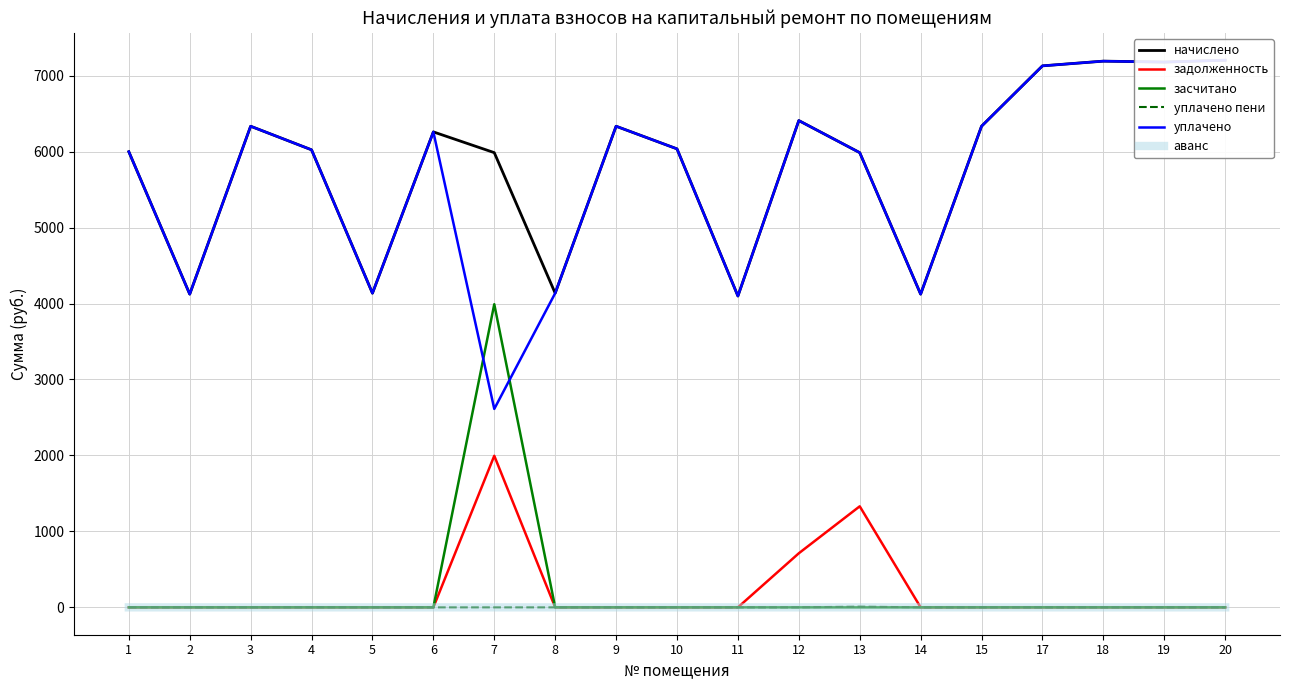

Reading right to left, extract all data points from this chart.

начислено: 7203.6	7178.8	7191.2	7129.1	6334.2	4123.4	5986.4	6408.7	4098.6	6036.1	6334.2	4135.9	5986.4	6259.7	4135.9	6023.7	6334.2	4123.4	5998.9
задолженность: 0.0	0.0	0.0	0.0	0.0	0.0	1330.3	712.1	0.0	0.0	0.0	0.0	1995.5	0.0	0.0	0.0	0.0	0.0	0.0
засчитано: 0.0	0.0	0.0	0.0	0.0	0.0	0.0	0.0	0.0	0.0	0.0	0.0	3991.0	0.0	0.0	0.0	0.0	0.0	0.0
уплачено пени: 0.0	0.0	0.0	0.0	0.0	0.0	9.5	0.0	0.0	0.0	0.0	0.0	0.0	0.0	0.0	1.1	0.0	0.0	0.0
уплачено: 7203.6	7178.8	7191.2	7129.1	6334.2	4123.4	5986.4	6408.7	4098.6	6036.1	6334.2	4135.9	2612.4	6259.7	4135.9	6023.7	6334.2	4123.4	5998.9
аванс: 0.0	0.0	0.0	0.0	0.0	0.8	0.0	0.0	0.0	0.0	0.0	0.0	0.0	0.0	0.0	0.0	0.0	0.0	0.0